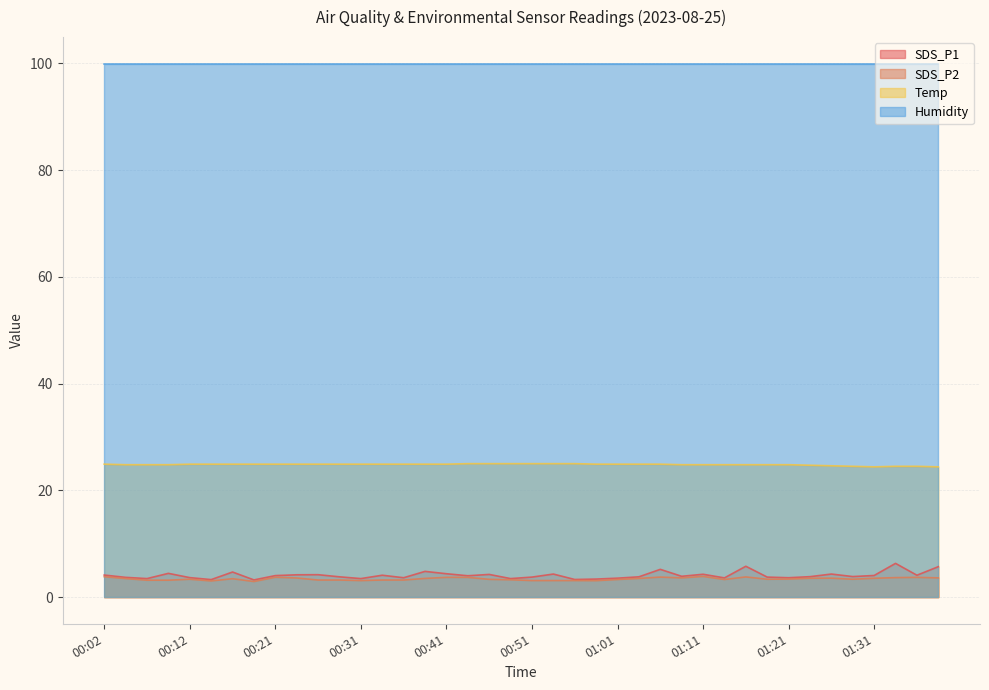

What is the maximum value shown in the chart?

99.9